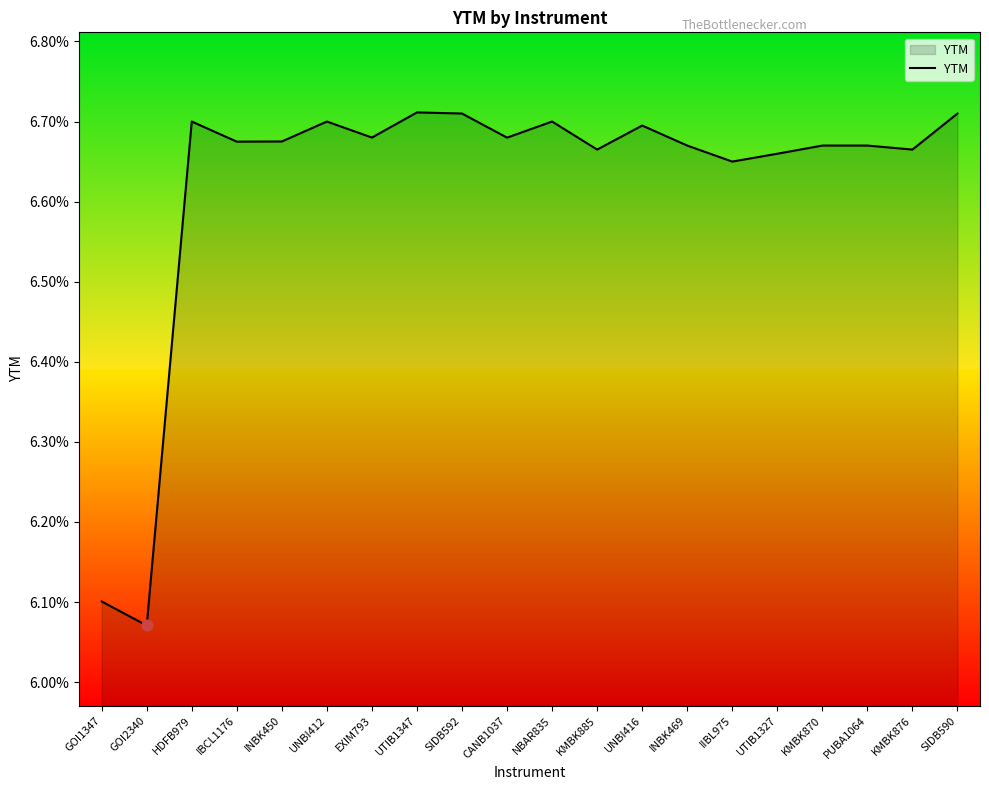

Which has a higher value, HDFB979 or INBK450?

HDFB979